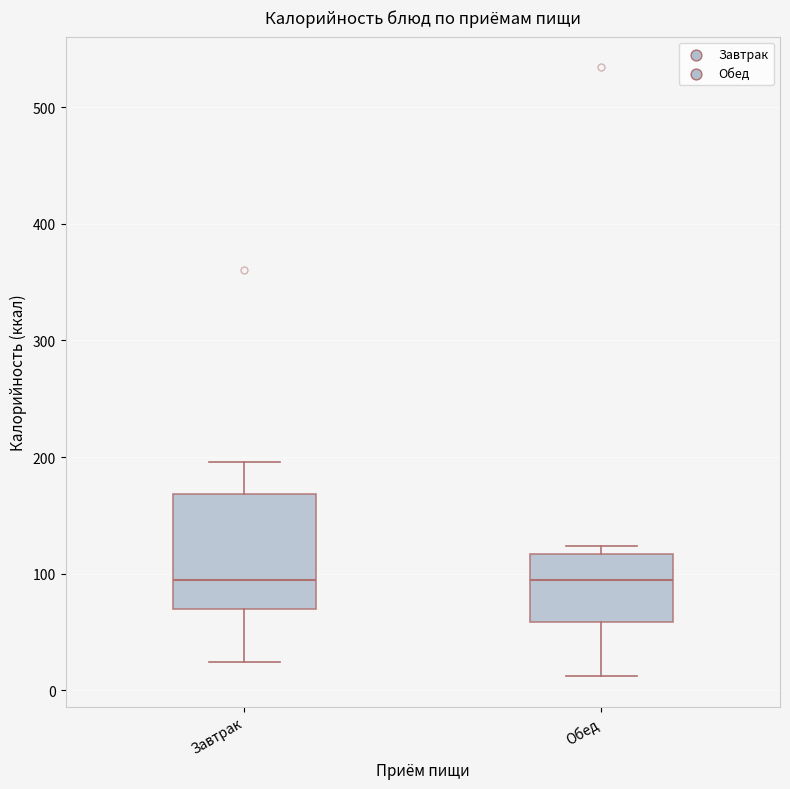

Reading left to right, read every box against the y-axis: the position of its median line, the range the box covers, and the ends of its whiskers. The values are not printed on the chart, so give them approximately, as read against the axis.

Завтрак: median 90, box 70 to 170, whiskers 20 to 200
Обед: median 90, box 60 to 120, whiskers 10 to 120 (just above the box's upper edge)